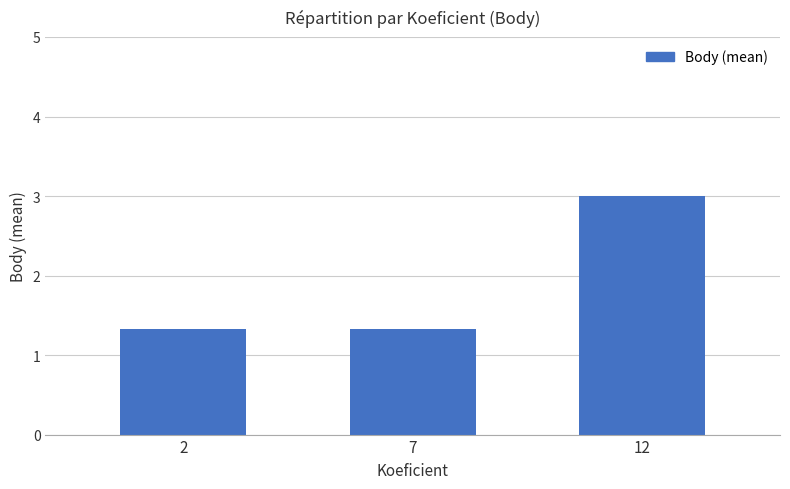

What is the difference between the maximum and minimum values?

1.7